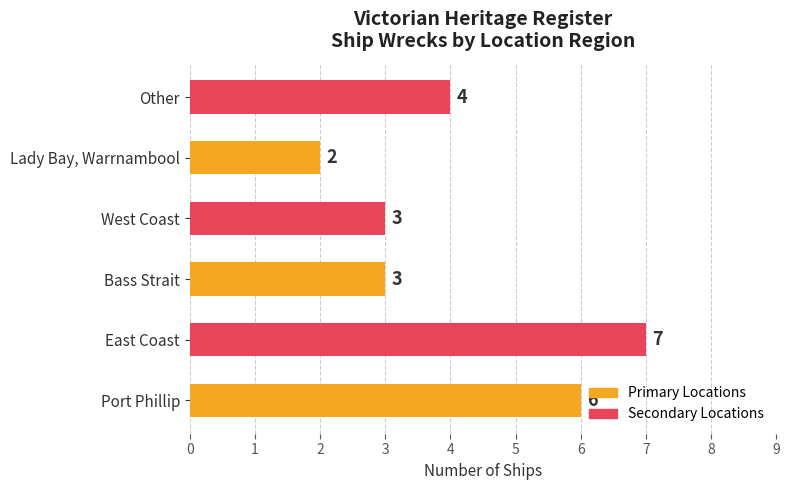

Does the chart contain any negative values?

No